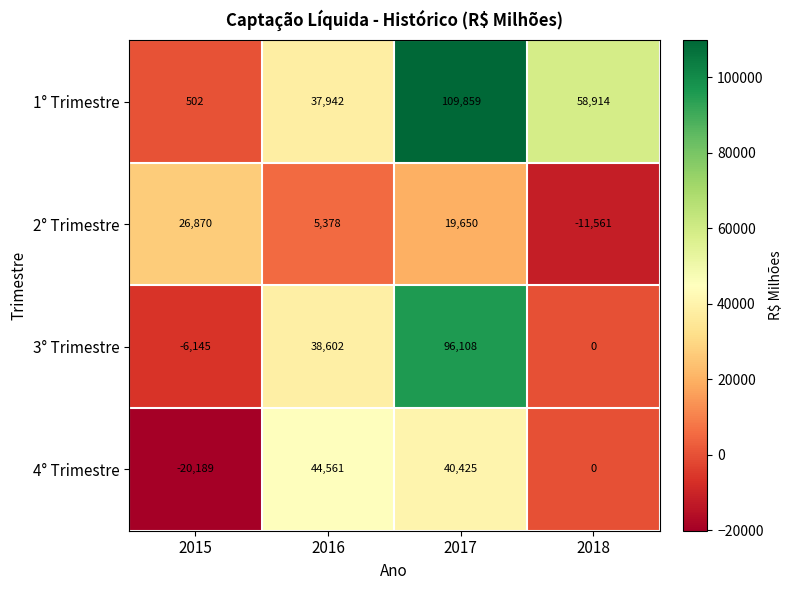

Count the number of data series in this chart.

4